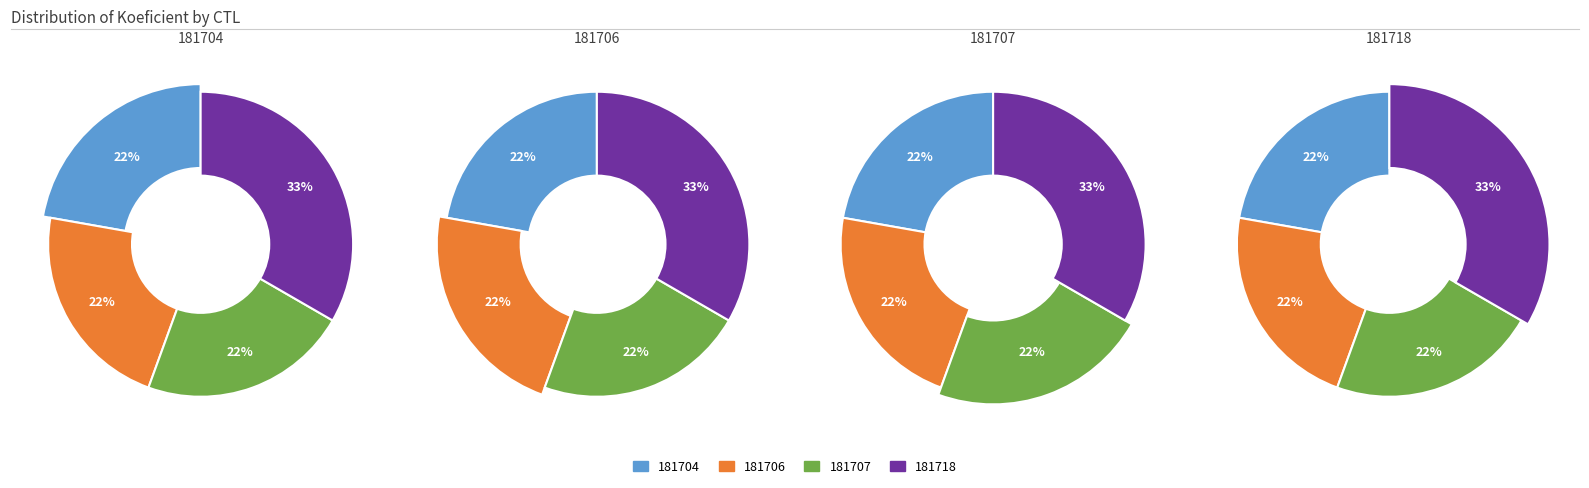

Count the number of slices in the pie.

4